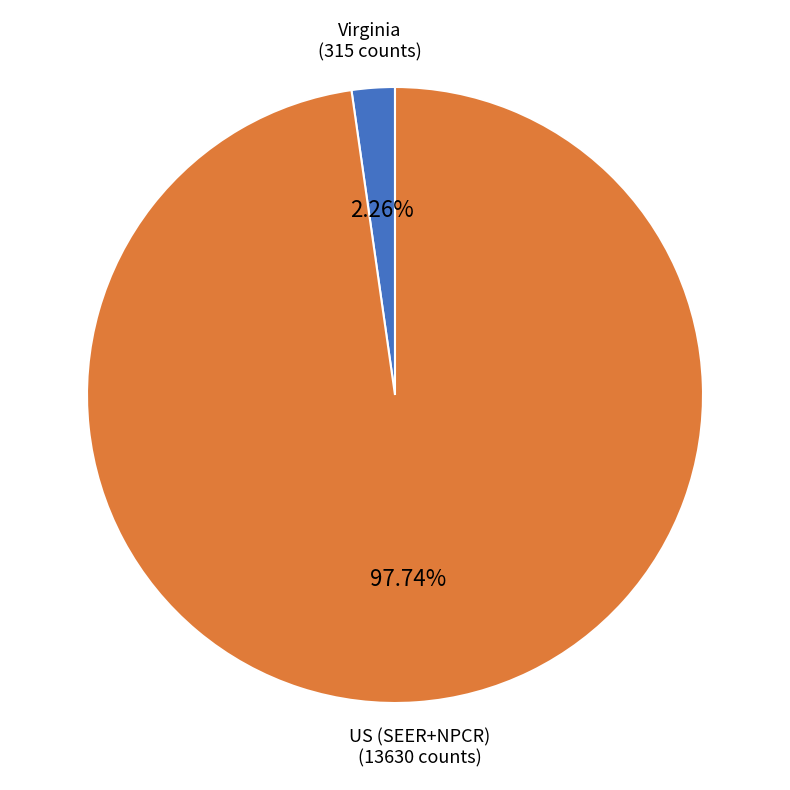

The US (SEER+NPCR) slice represents 98% of the pie. True or false?

True